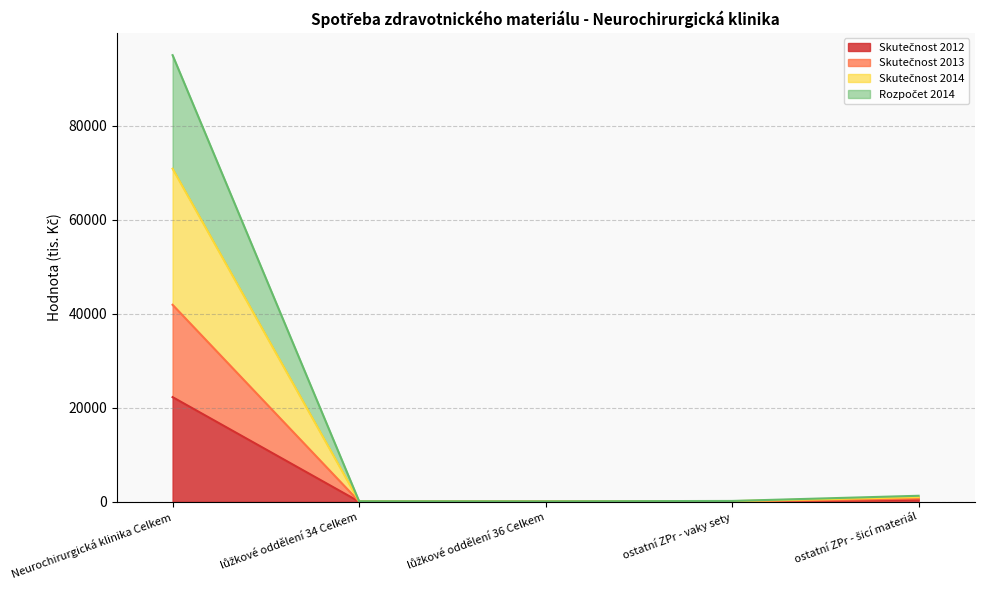

How many values in the Skutečnost 2014 series are below 186?

2